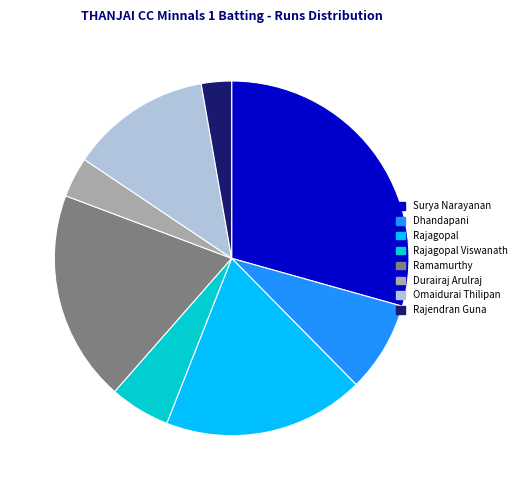

Is it true that Rajagopal Viswanath is 1% of the pie?

False